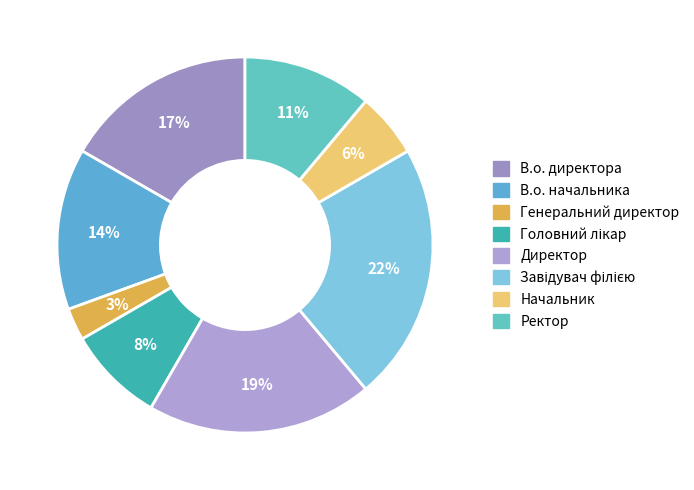

Count the number of slices in the pie.

8